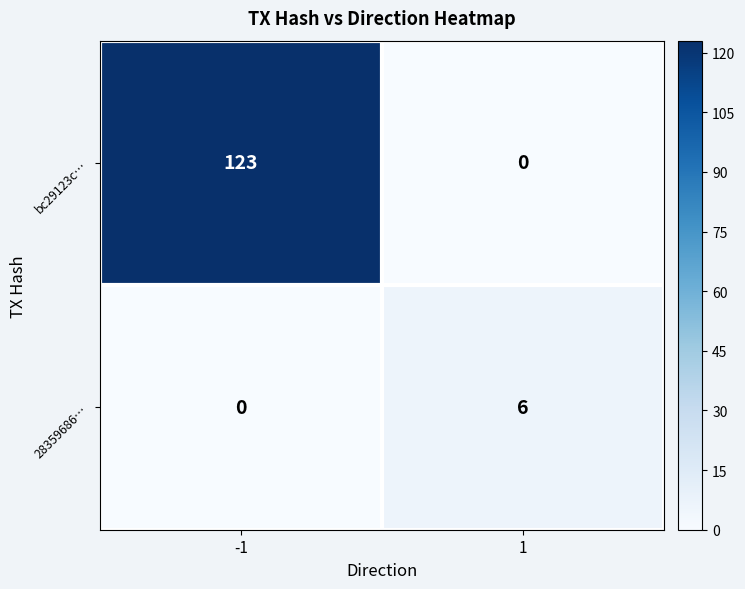

What is the total value across all series at -1?

123